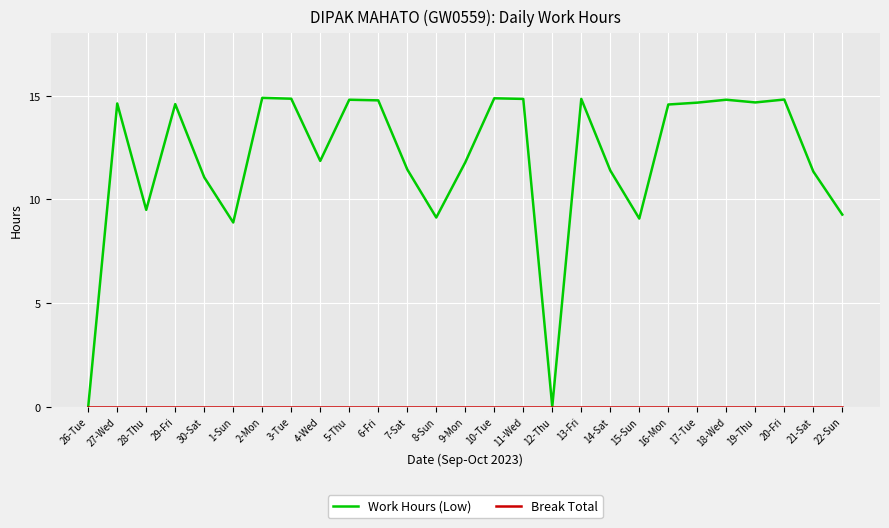

What is the total value across all series at 14-Sat?

11.4